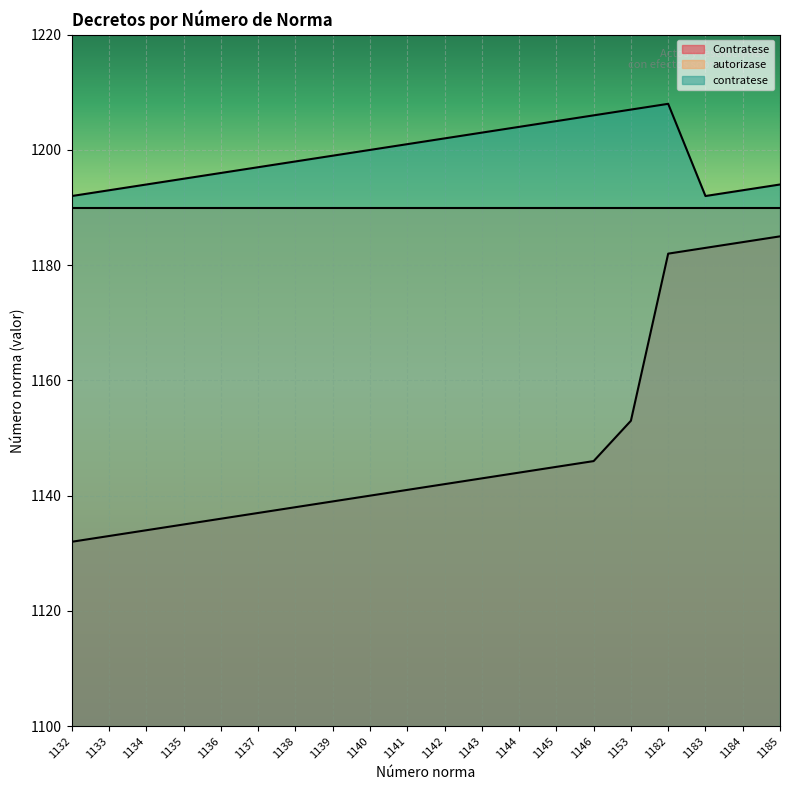

Which label corresponds to the smallest value in the chart?

1132